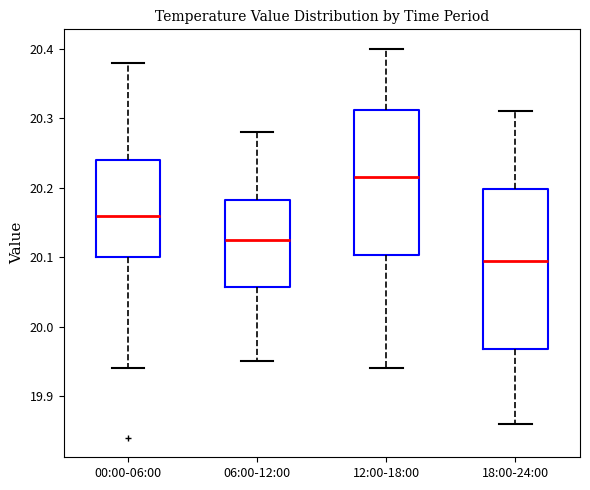

Which box's median line is the highest?

12:00-18:00